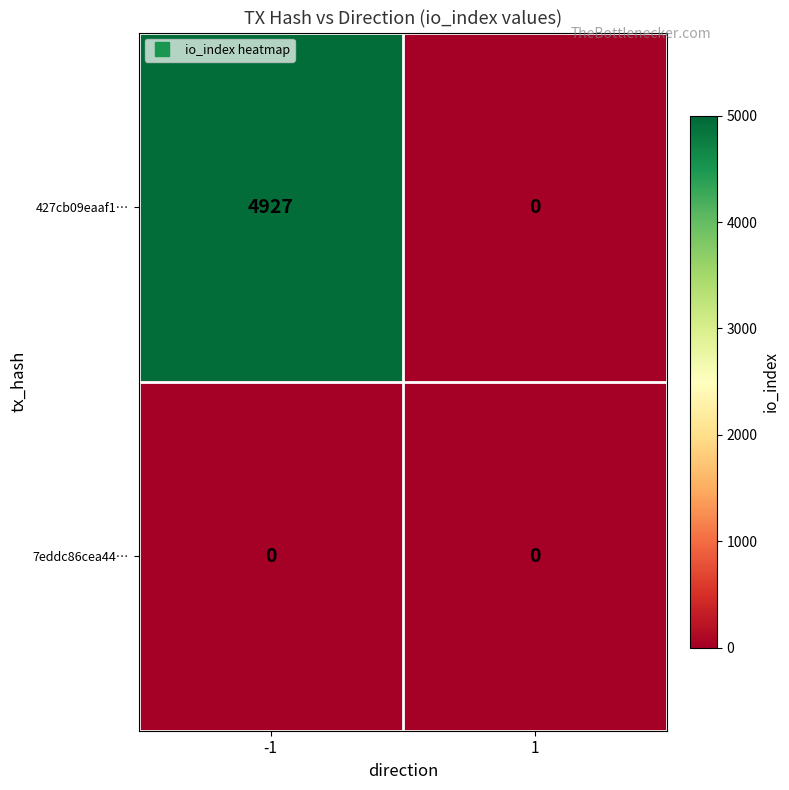

Rank the series by their maximum value, from lowest to highest.

7eddc86cea44…, 427cb09eaaf1…